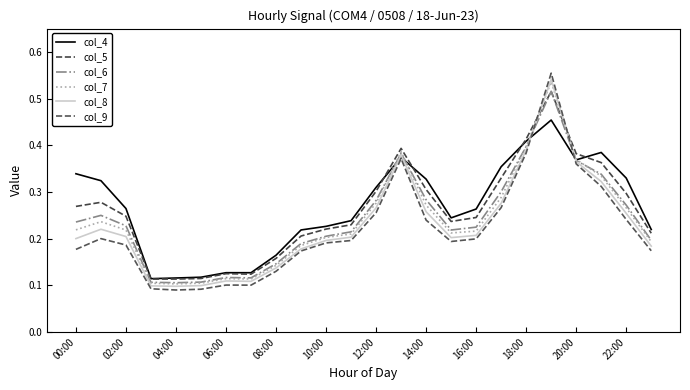

What is the greatest value displayed?

0.6